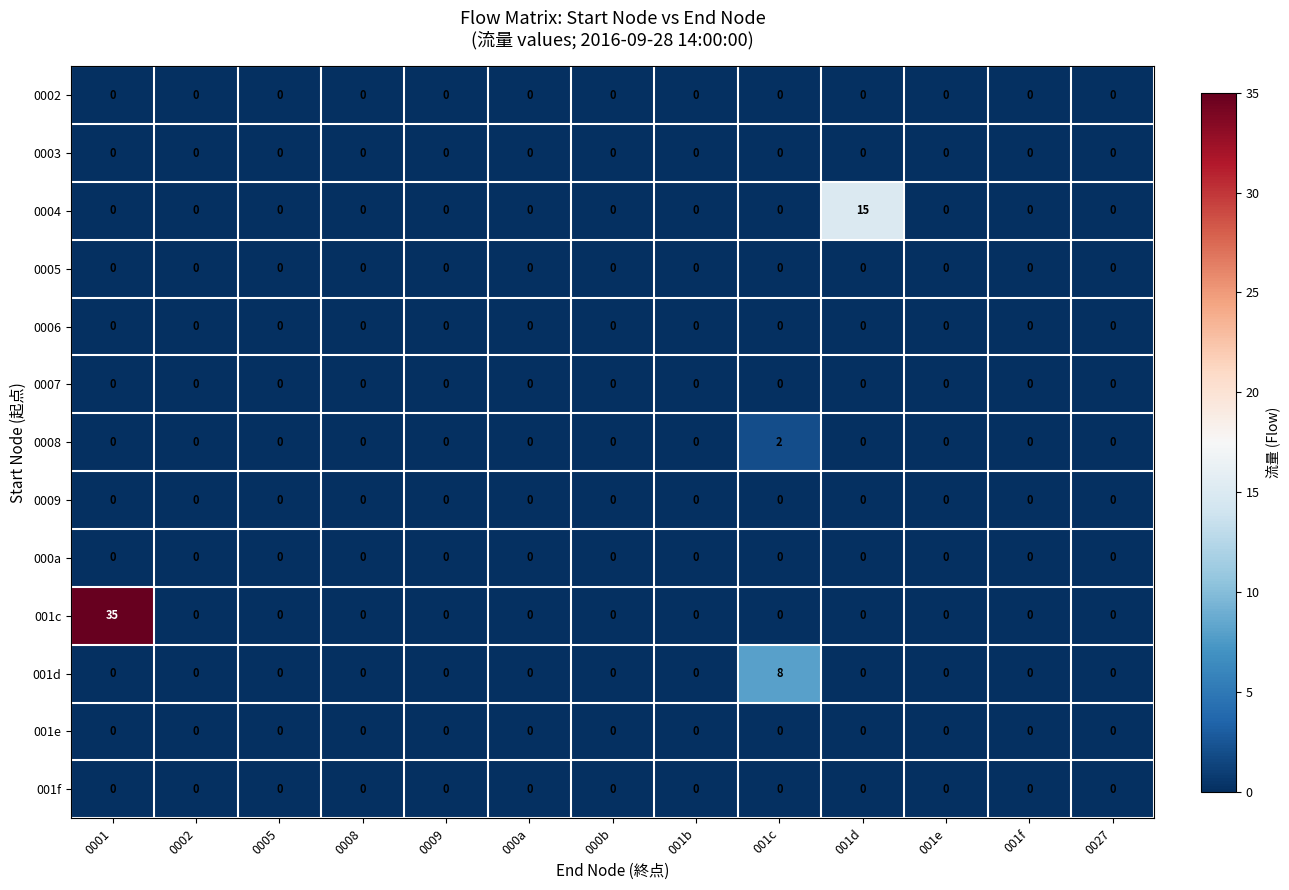

Which series has the largest total across all categories?

001c